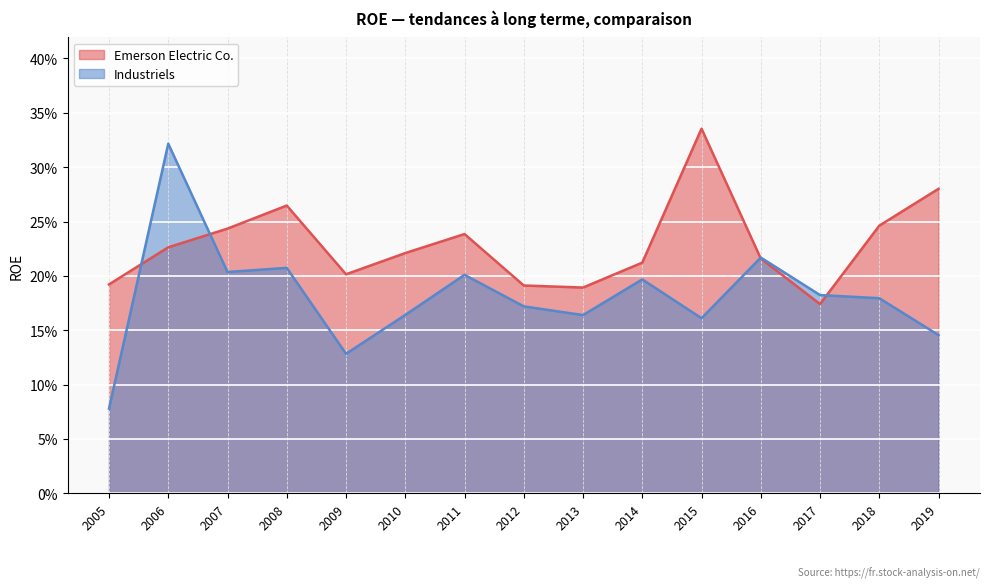

Where is Industriels nearest to the value 0?

2005